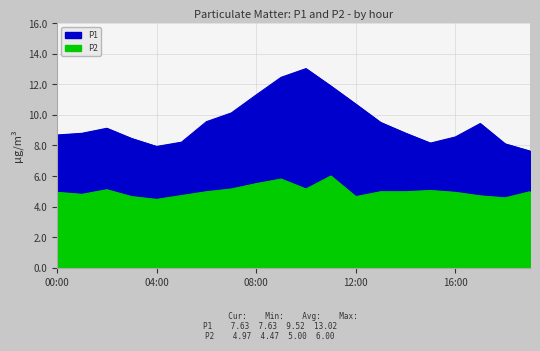

What is the maximum value for P2?

6.0